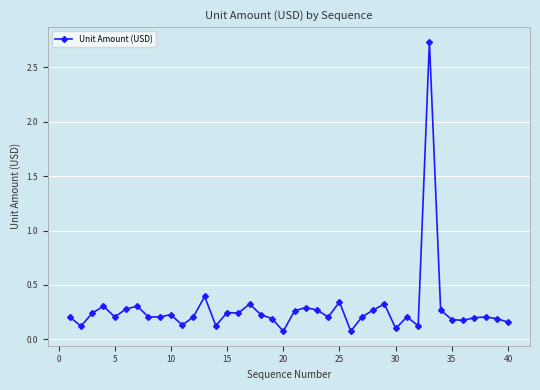

Count the number of data series in this chart.

1